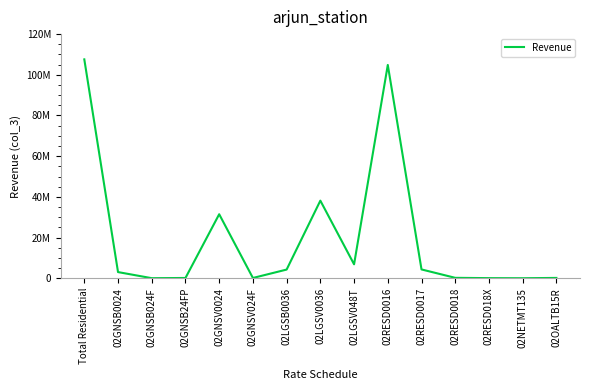

Where does the data first go above 3018724?

Total Residential